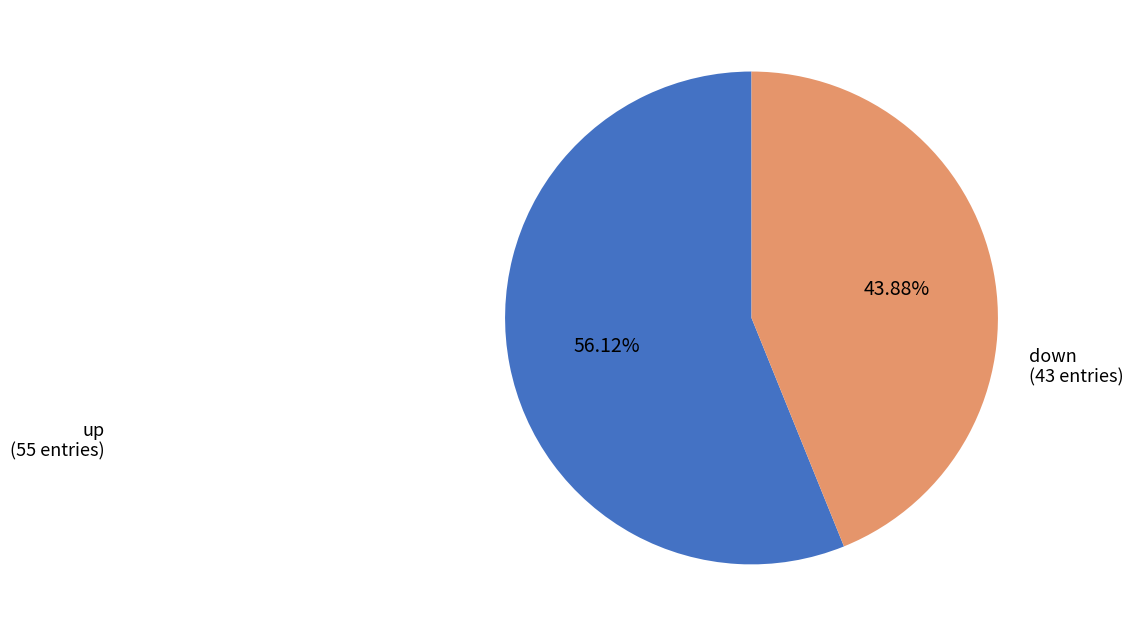

To the nearest percent, what percentage of the pie is up?

56%